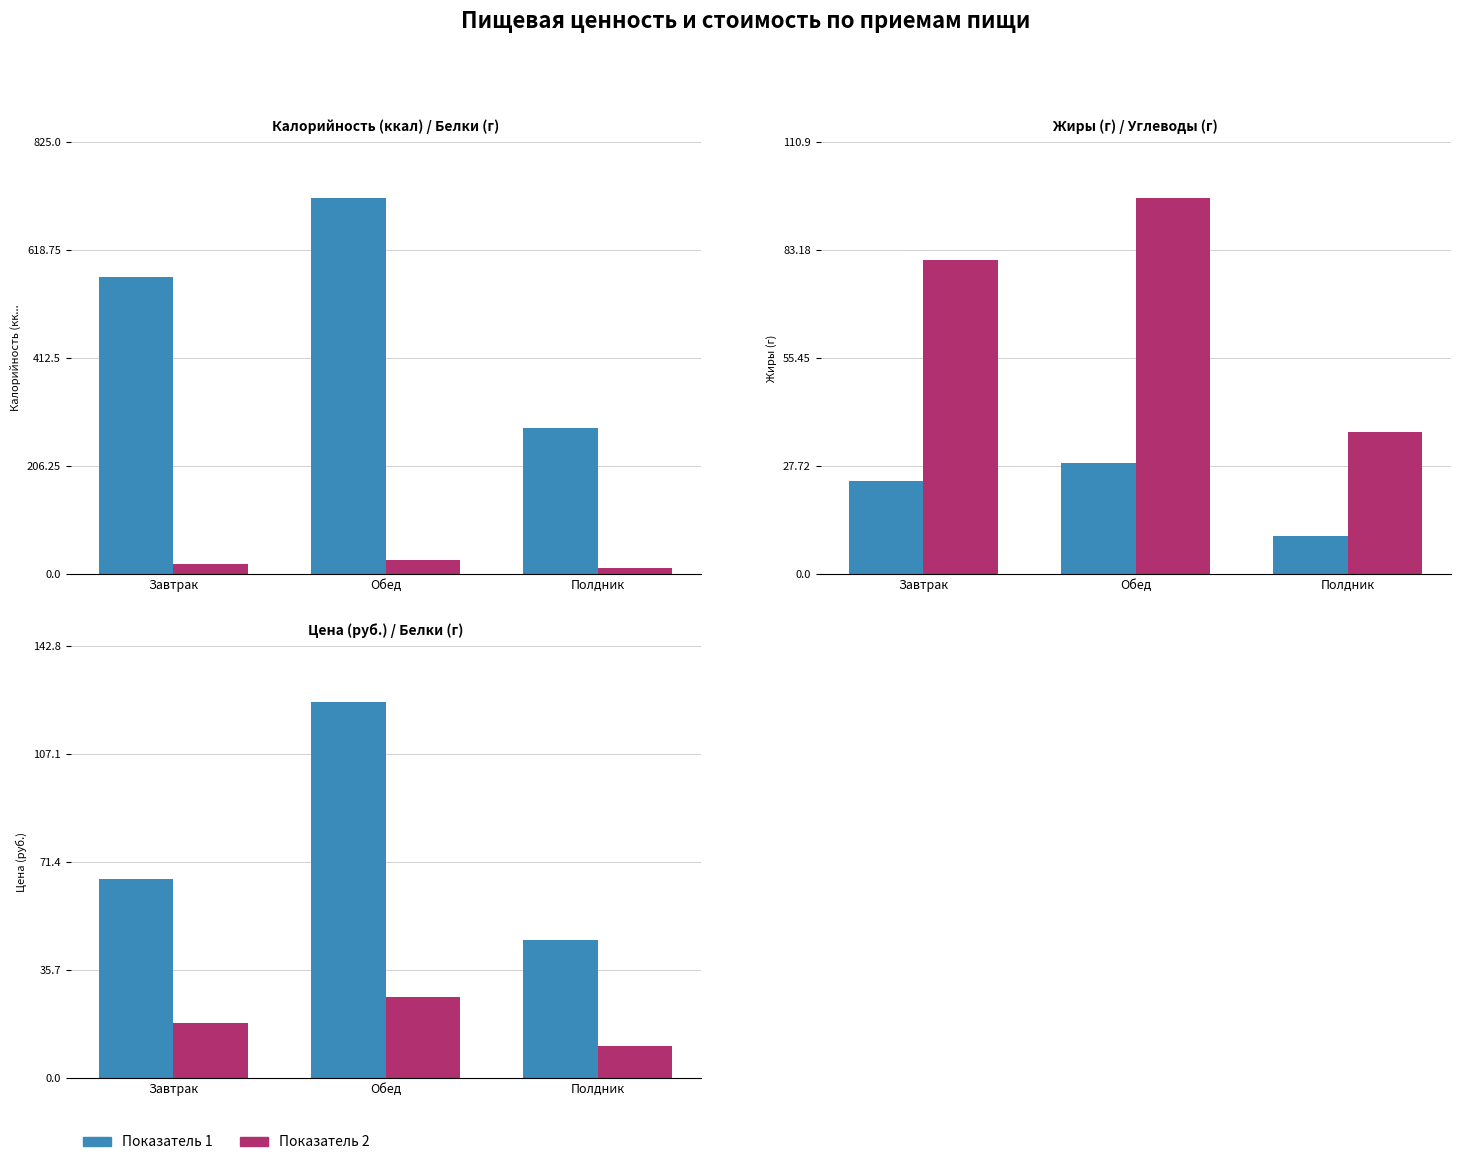

Rank the series by their maximum value, from lowest to highest.

Белки (г), Жиры (г), Углеводы (г), Цена (руб.), Калорийность (ккал)